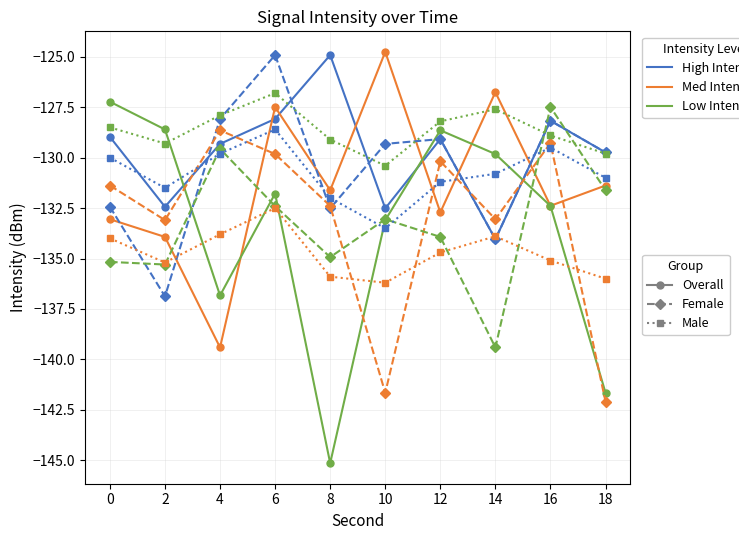

What is the total value across all series at 18?

-1203.0